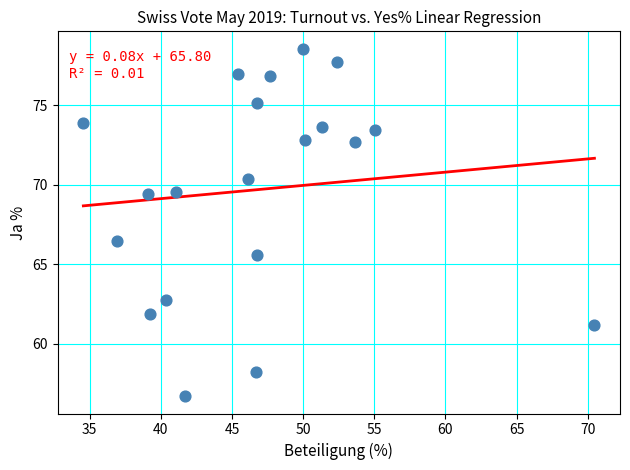

What is the range of X values (max minus min)?

35.9